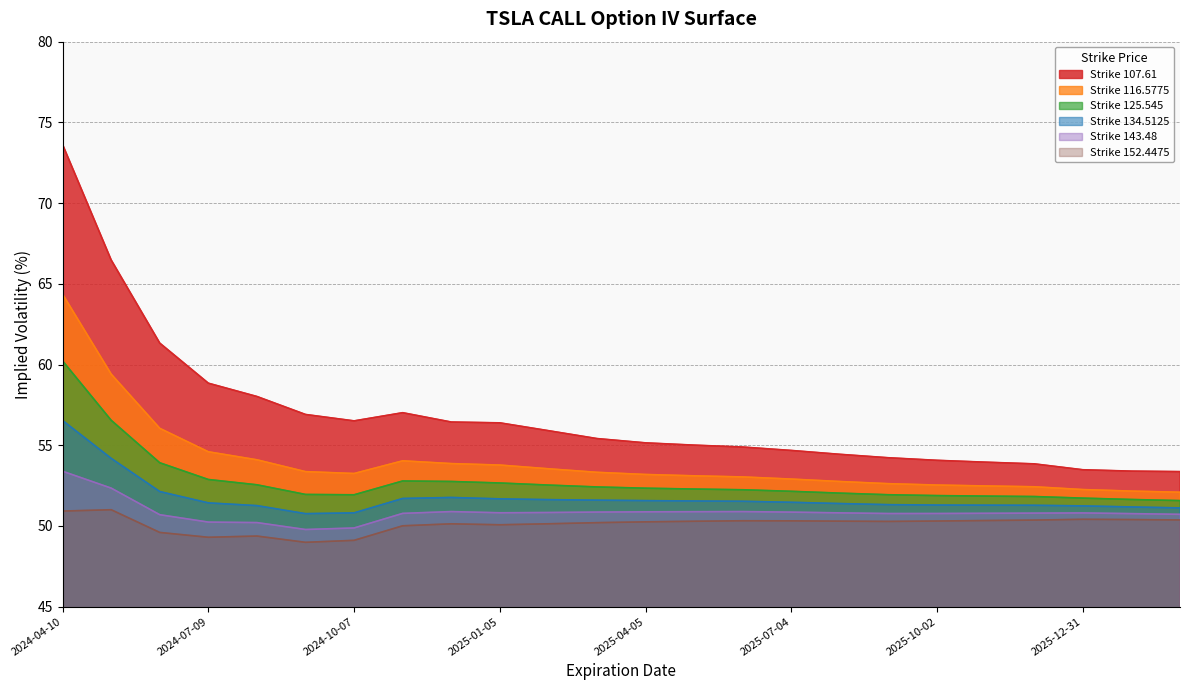

What is the label of the 21st point from the left?

2025-12-01